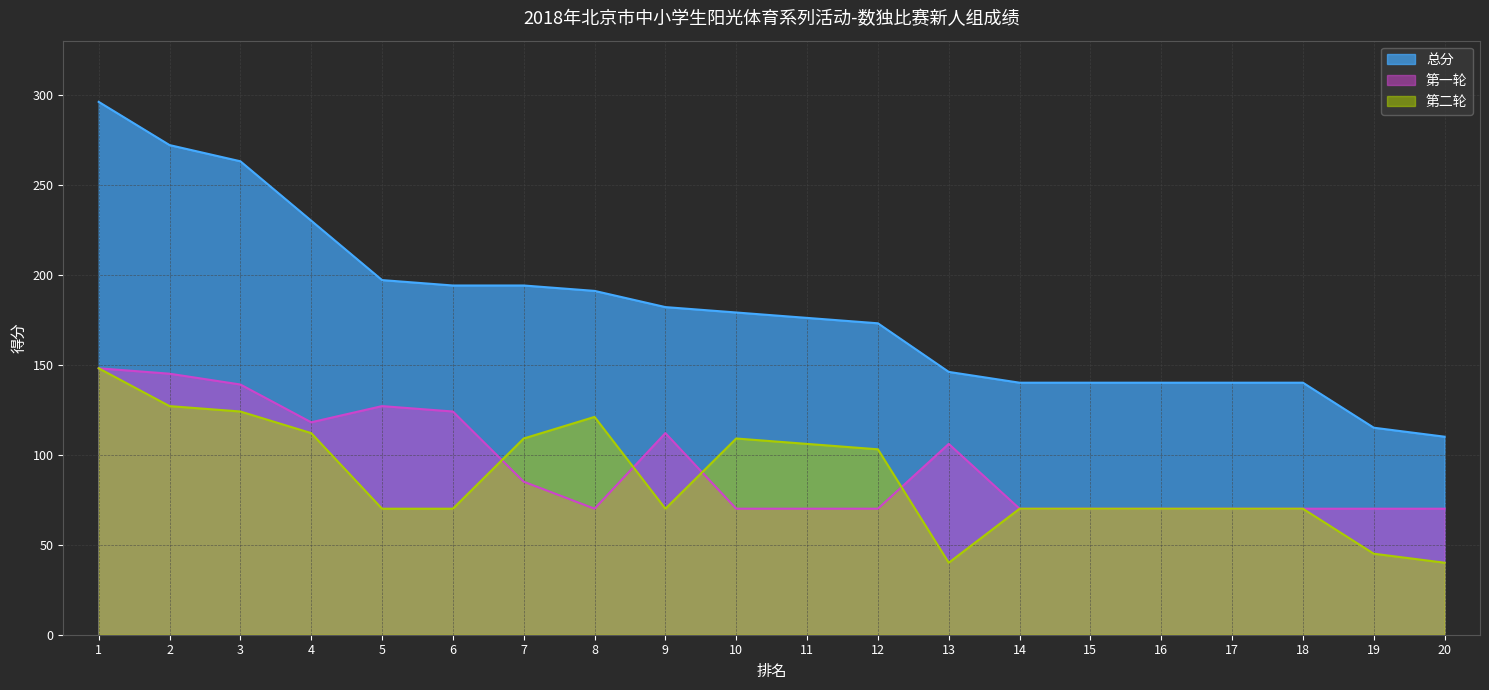

Reading left to right, list all the values displayed in this chart.

第一轮: 1=148	2=145	3=139	4=118	5=127	6=124	7=85	8=70	9=112	10=70	11=70	12=70	13=106	14=70	15=70	16=70	17=70	18=70	19=70	20=70
第二轮: 1=148	2=127	3=124	4=112	5=70	6=70	7=109	8=121	9=70	10=109	11=106	12=103	13=40	14=70	15=70	16=70	17=70	18=70	19=45	20=40
总分: 1=296	2=272	3=263	4=230	5=197	6=194	7=194	8=191	9=182	10=179	11=176	12=173	13=146	14=140	15=140	16=140	17=140	18=140	19=115	20=110